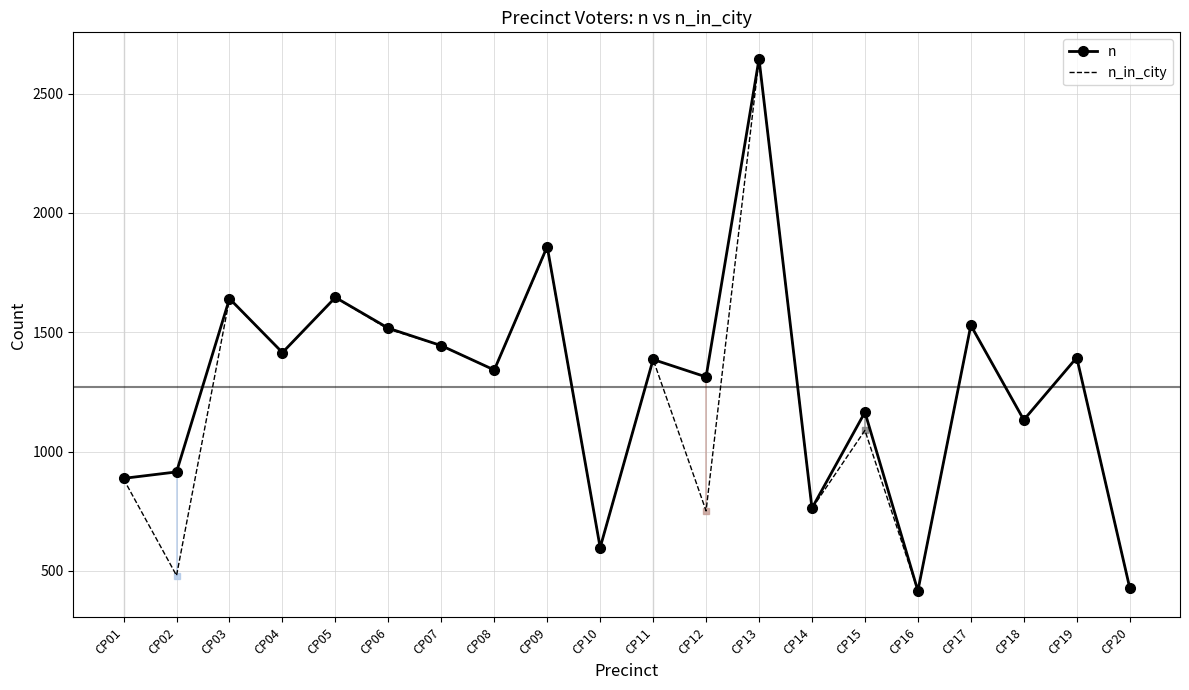

What is the maximum value shown in the chart?

2645